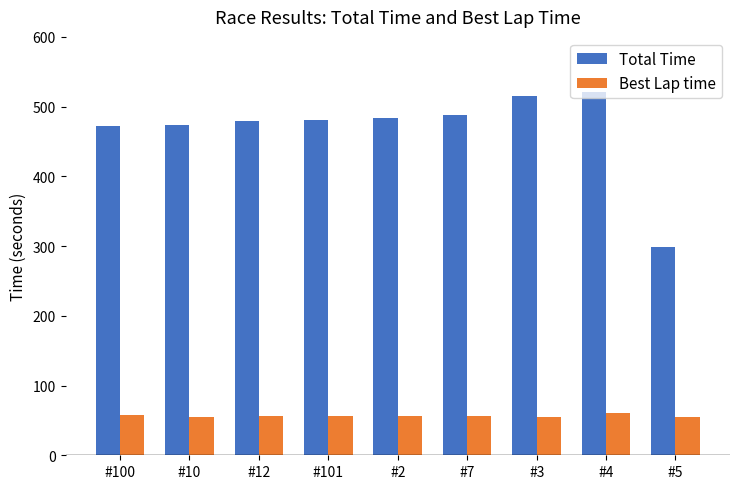

Rank the series by their average value, from lowest to highest.

Best Lap time, Total Time